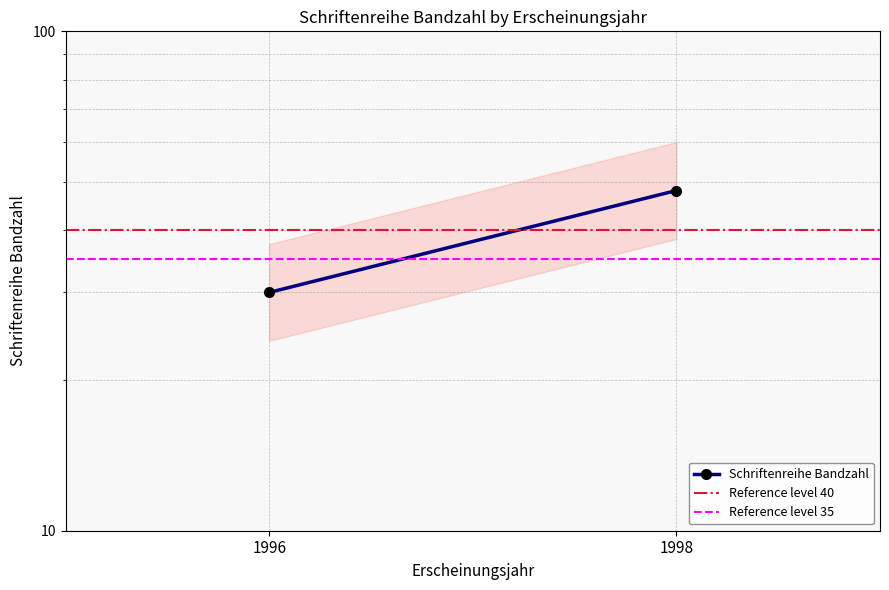

Which category has the lowest value in the Reference level 40 series?

1996